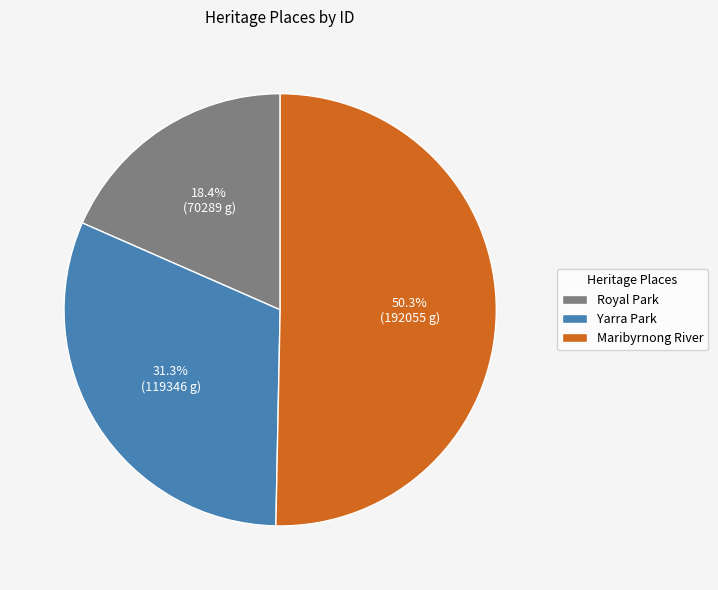

How many slices are in this pie chart?

3